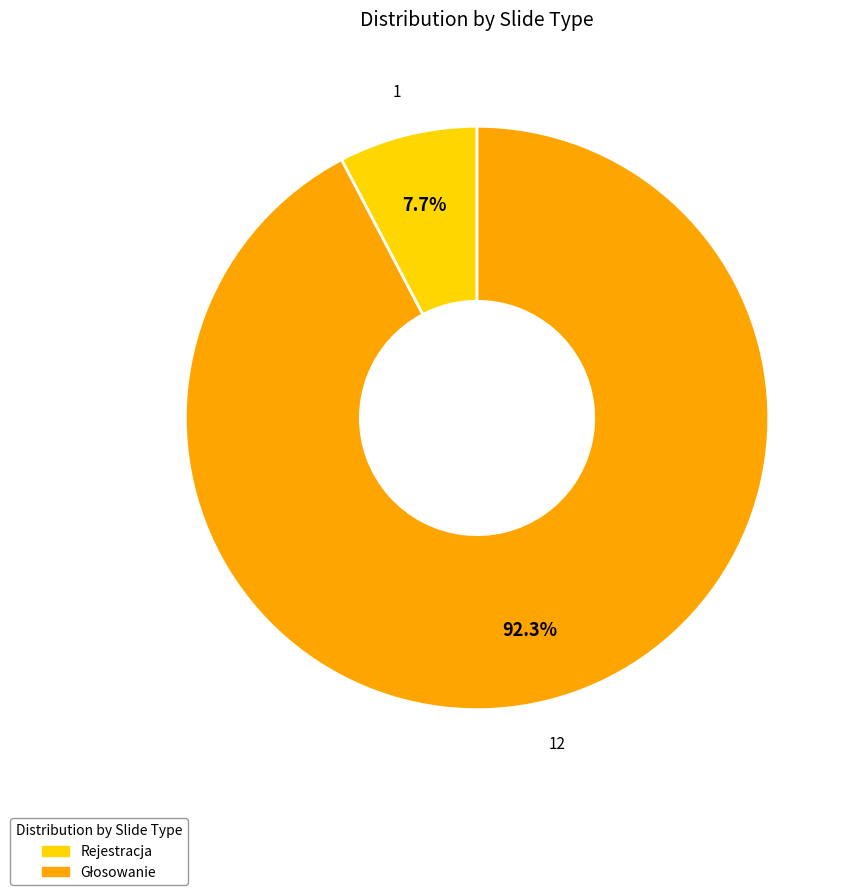

Which category has the smallest portion of the pie?

Rejestracja